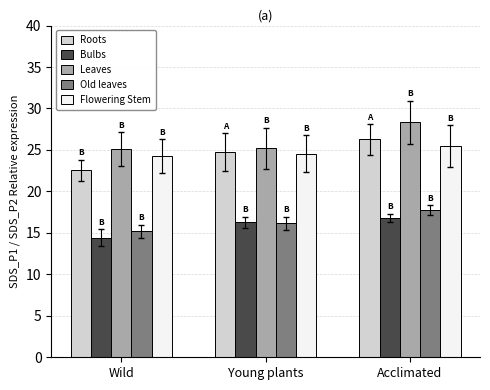

At which label does Old leaves reach its minimum?

Wild